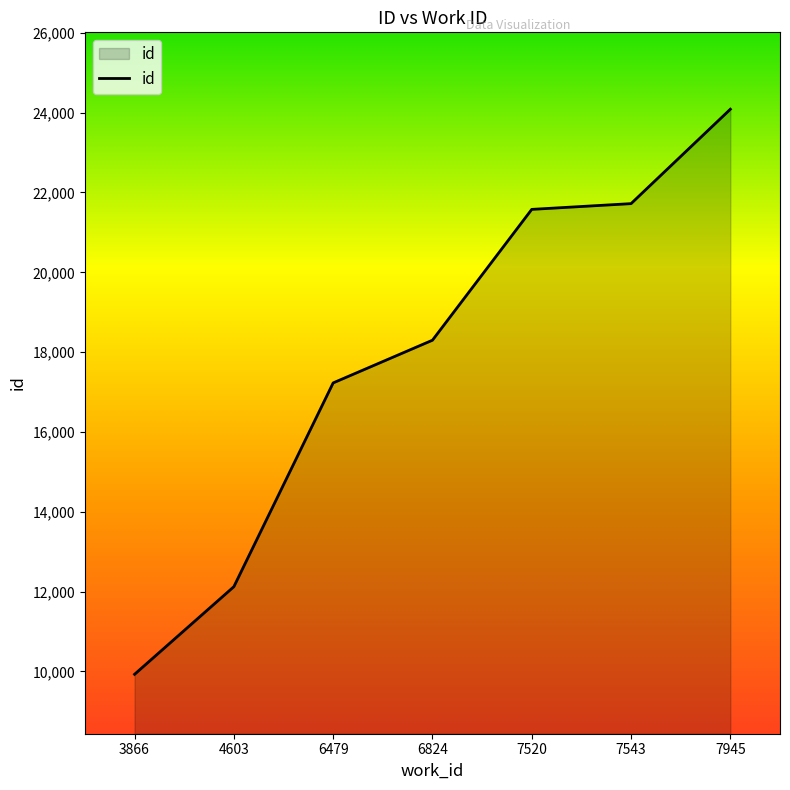

What is the change in value from 6479 to 6824?

+1070